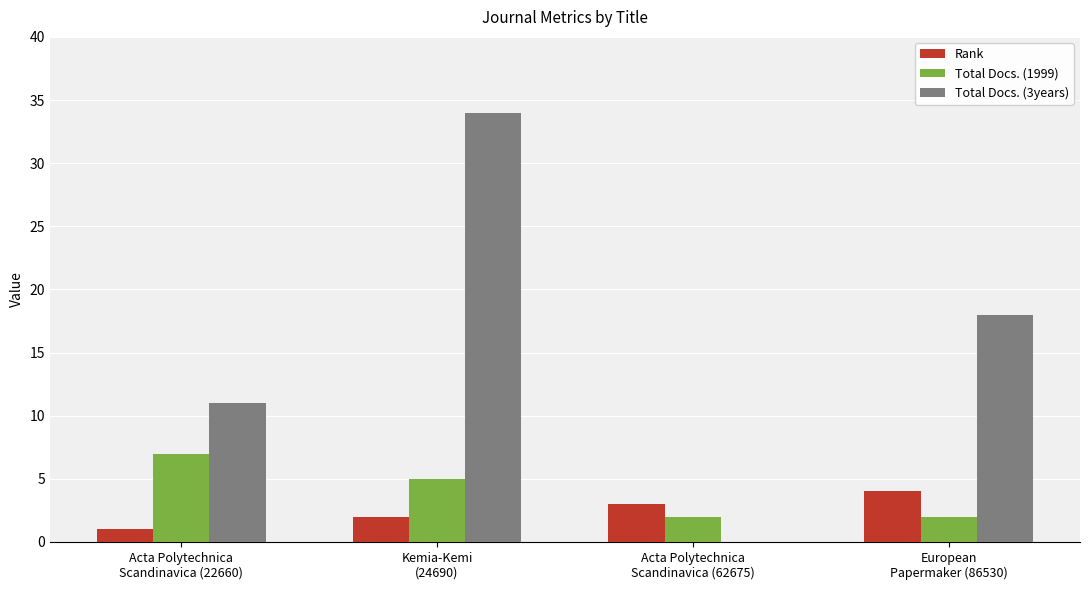

Reading left to right, transcribe all the data shown in this chart.

Rank: 1	2	3	4
Total Docs. (1999): 7	5	2	2
Total Docs. (3years): 11	34	0	18